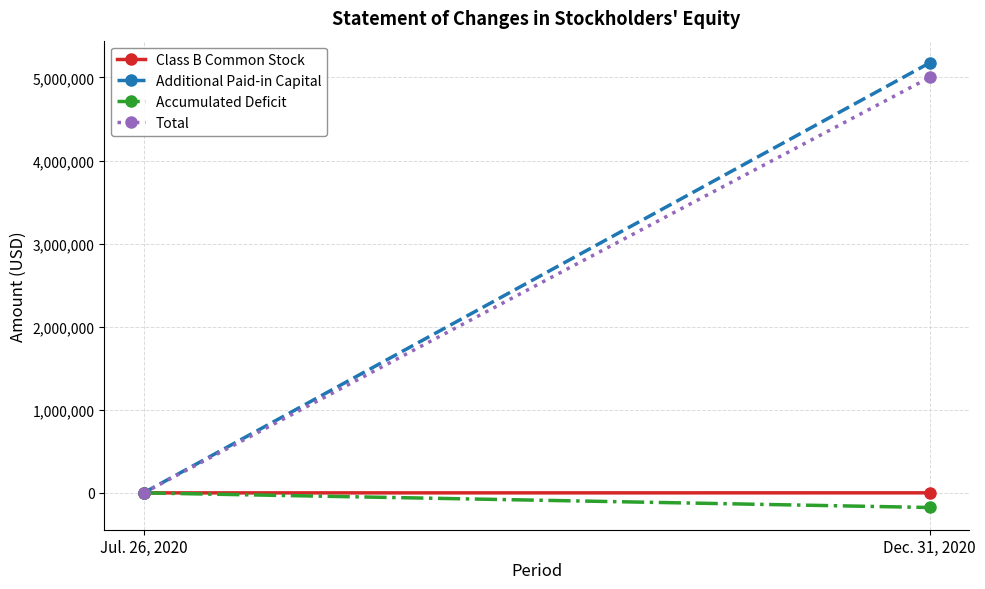

Count the Accumulated Deficit values in the range -175839 to 0.

2